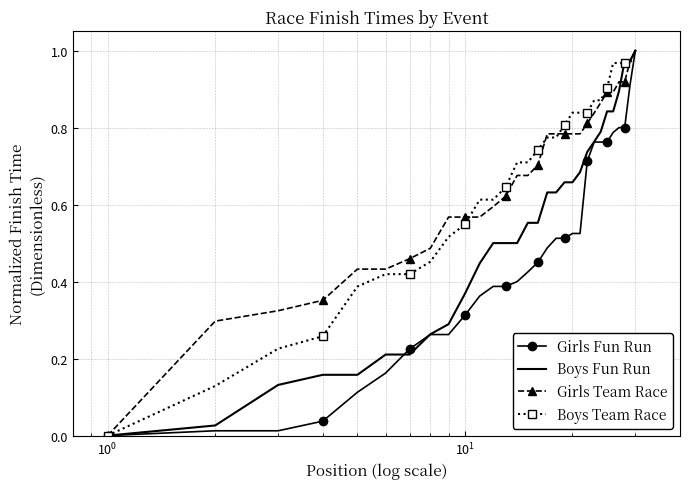

What are all the series names shown in the legend?

Girls Fun Run, Boys Fun Run, Girls Team Race, Boys Team Race